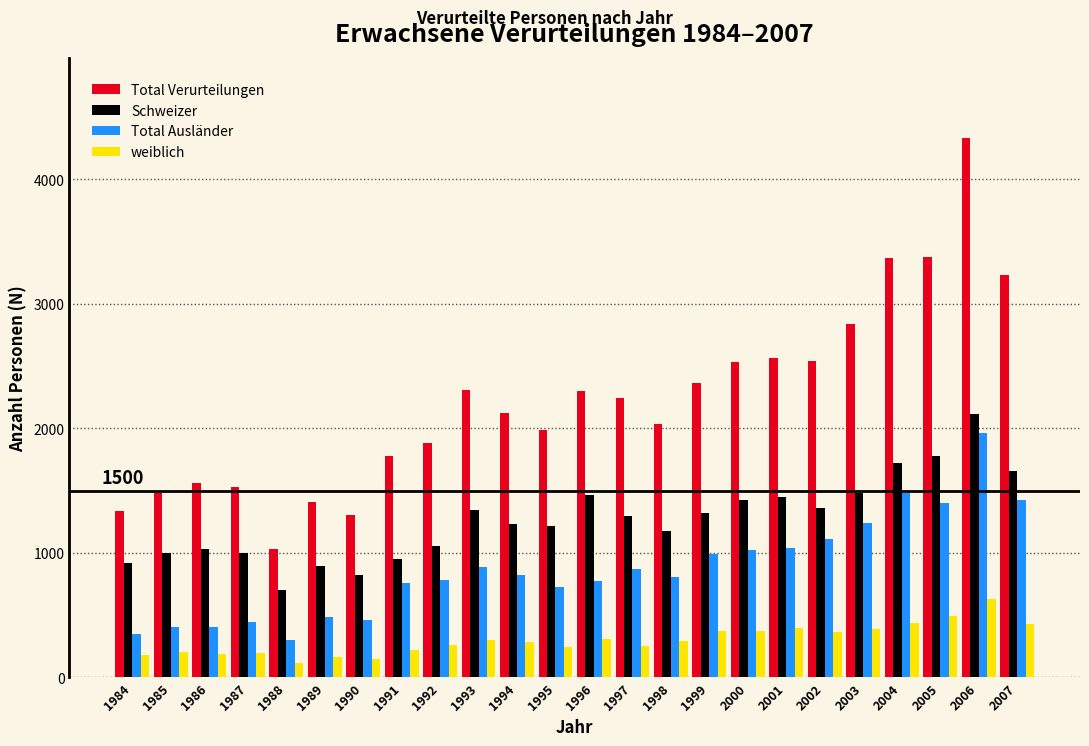

What is the greatest value displayed?

4328